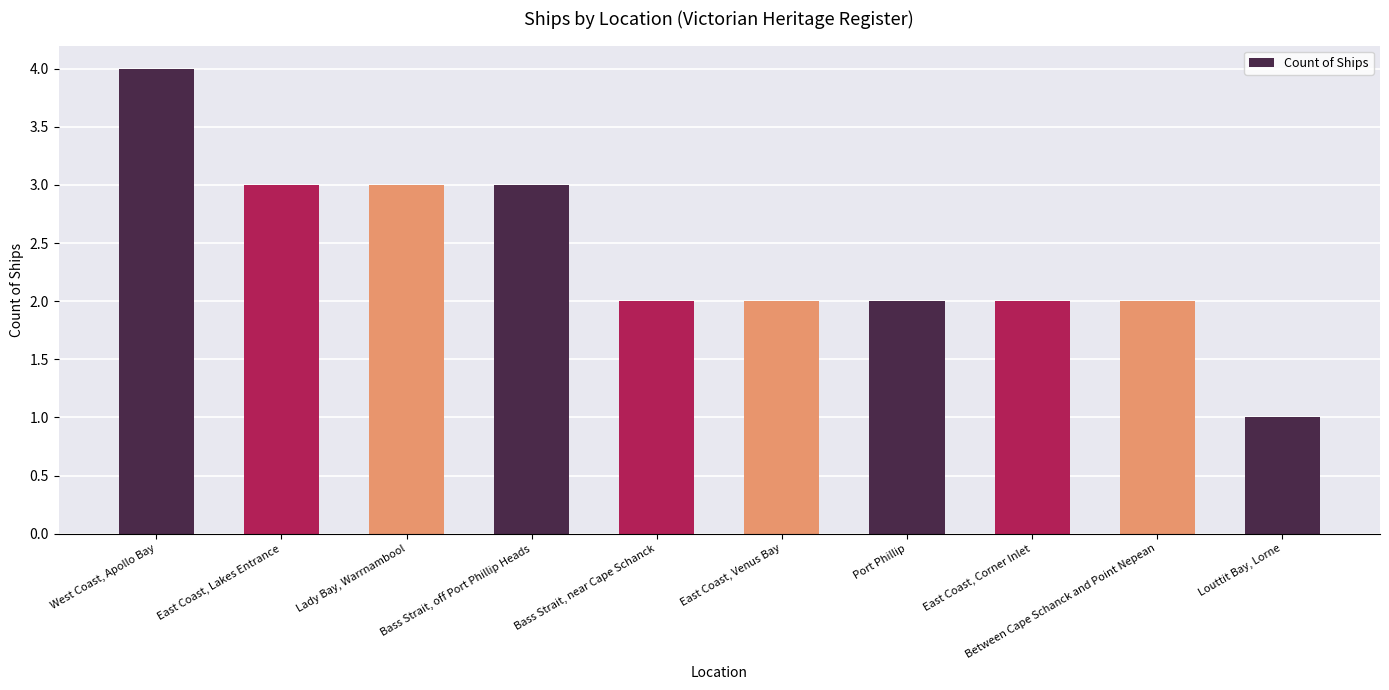

Reading left to right, list all the values displayed in this chart.

4	3	3	3	2	2	2	2	2	1